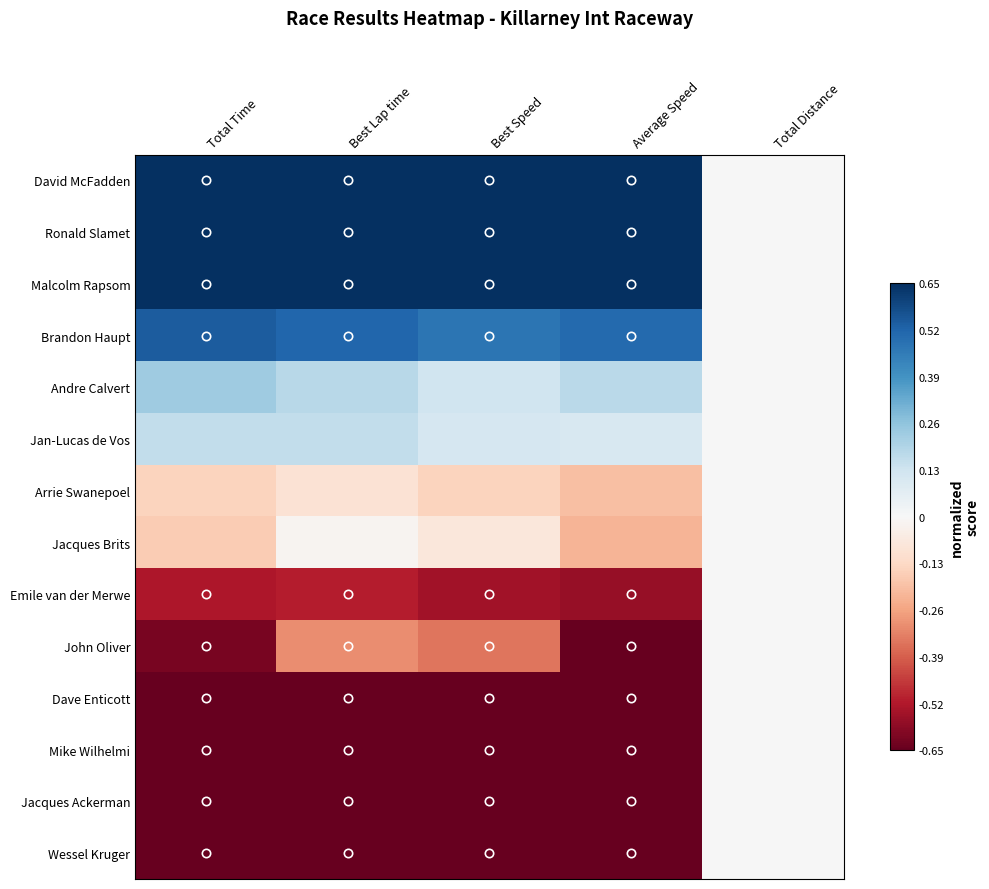

Which has a higher value, Best Lap time or Best Speed?

Best Lap time